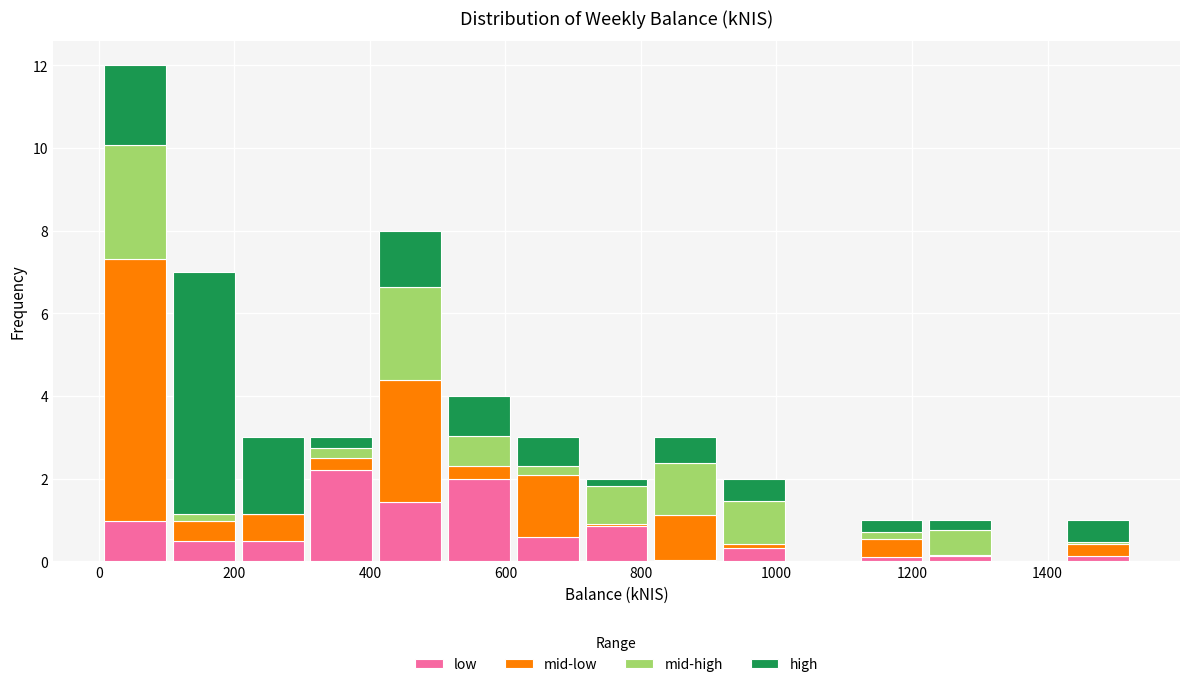

Reading left to right, transcribe this chart: for each stacked bar, give the range it covers on the x-axis and its total height. Neither the bar edges nor the heights are printed on the chart, so give them approximately, as read against the axes.

0 to 100: 12
100 to 200: 7
200 to 300: 3
300 to 400: 3
400 to 520: 8
520 to 620: 4
620 to 720: 3
720 to 820: 2
820 to 920: 3
920 to 1020: 2
1020 to 1120: 0
1120 to 1220: 1
1220 to 1320: 1
1320 to 1420: 0
1420 to 1520: 1